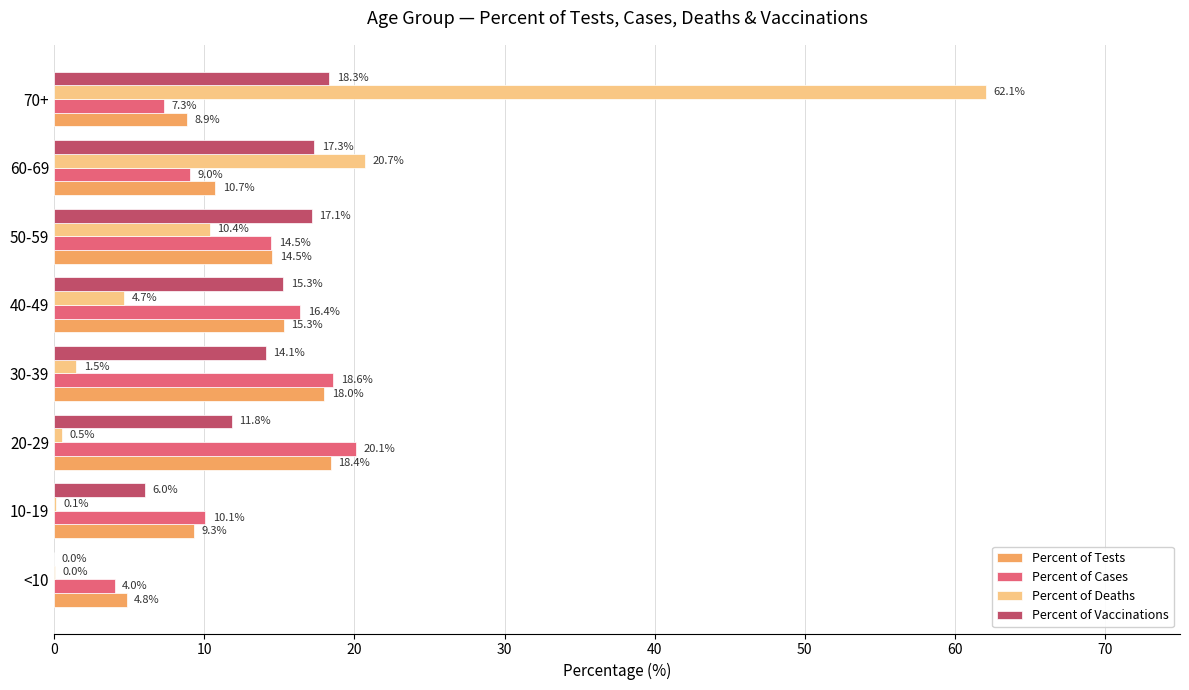

True or false: Percent of Vaccinations has a value of 15.3 at 40-49.

True